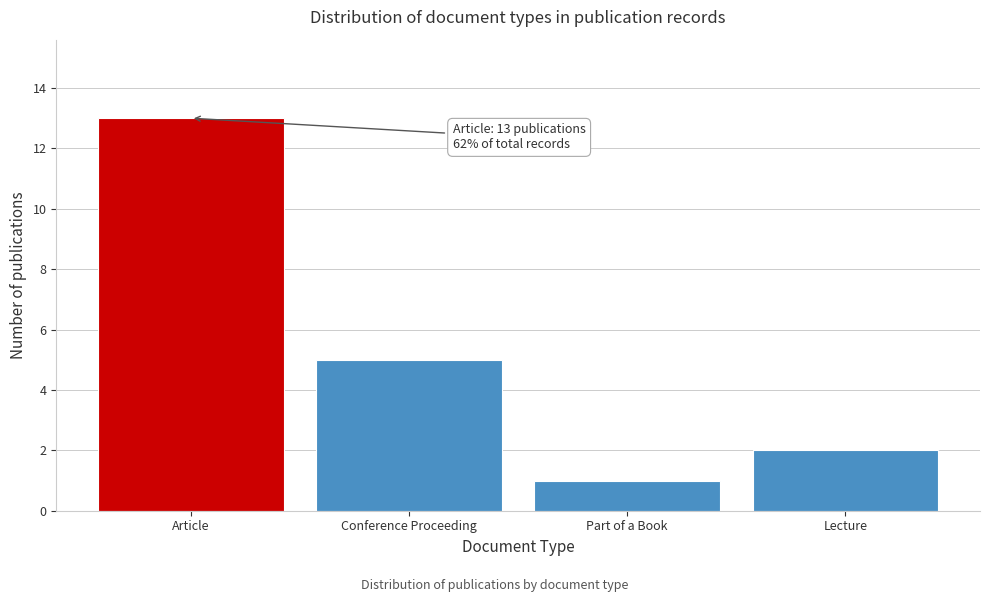

Reading left to right, list all the values displayed in this chart.

Article=13	Conference Proceeding=5	Part of a Book=1	Lecture=2